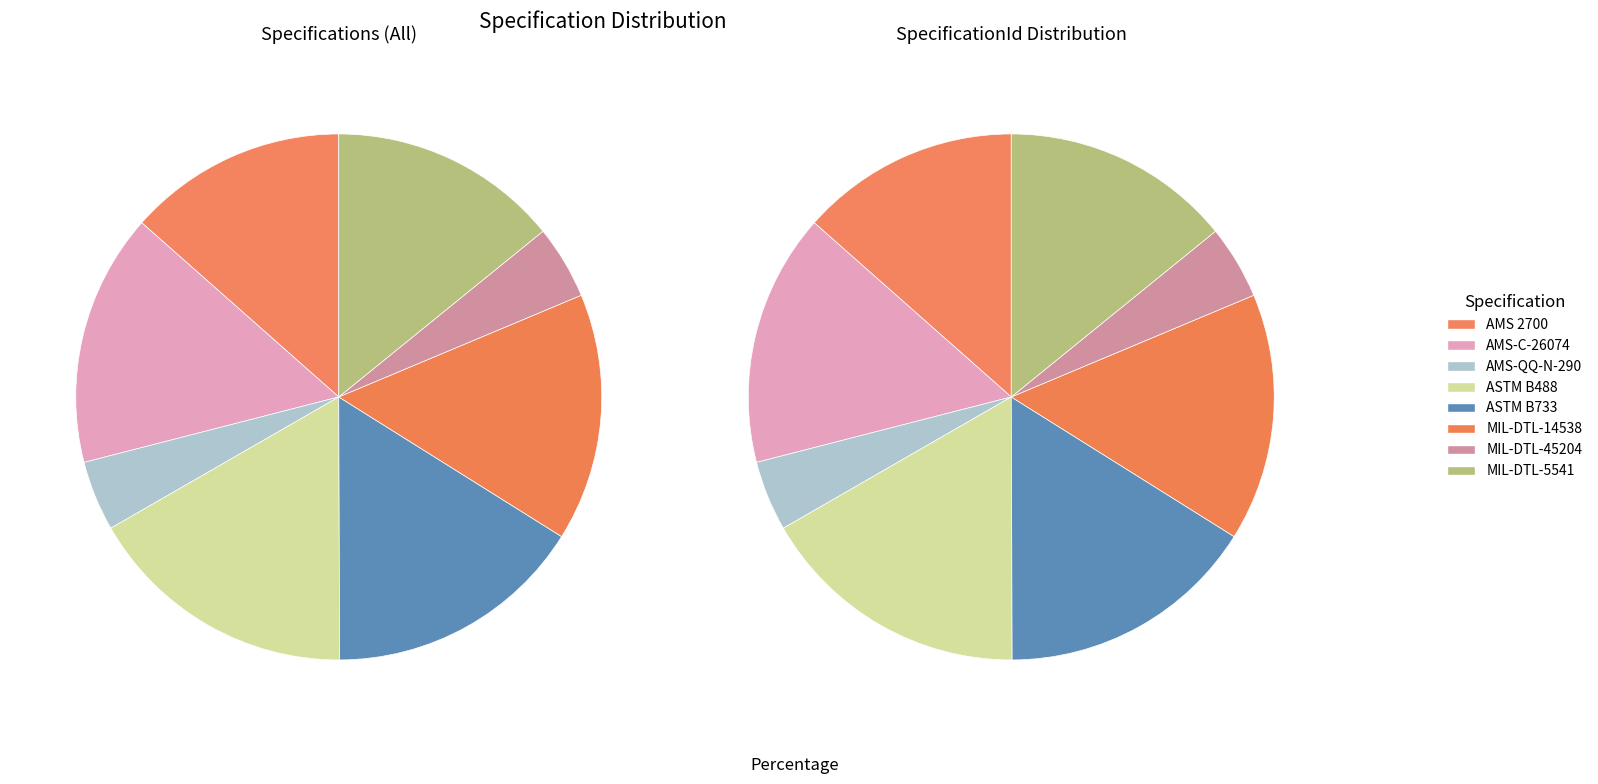

To the nearest percent, what is the combined percentage of MIL-DTL-14538 and ASTM B733?

31%